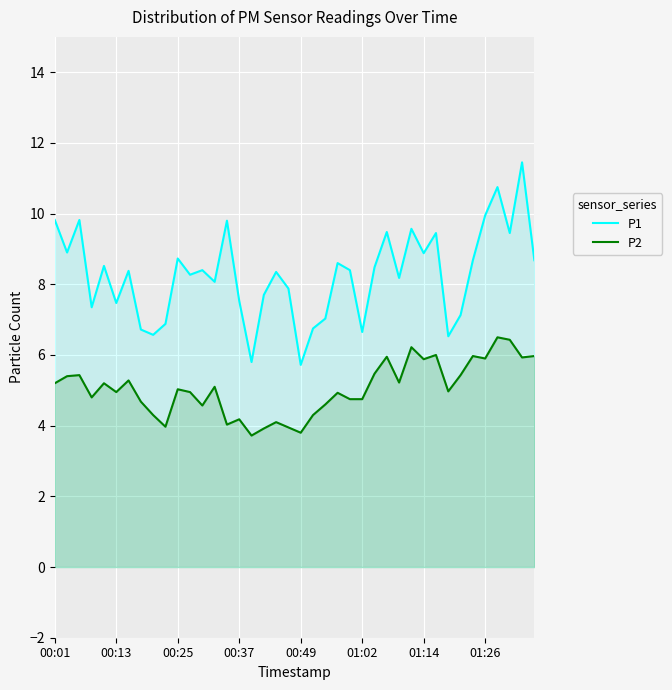

What is the highest value of the P2 series?

6.5